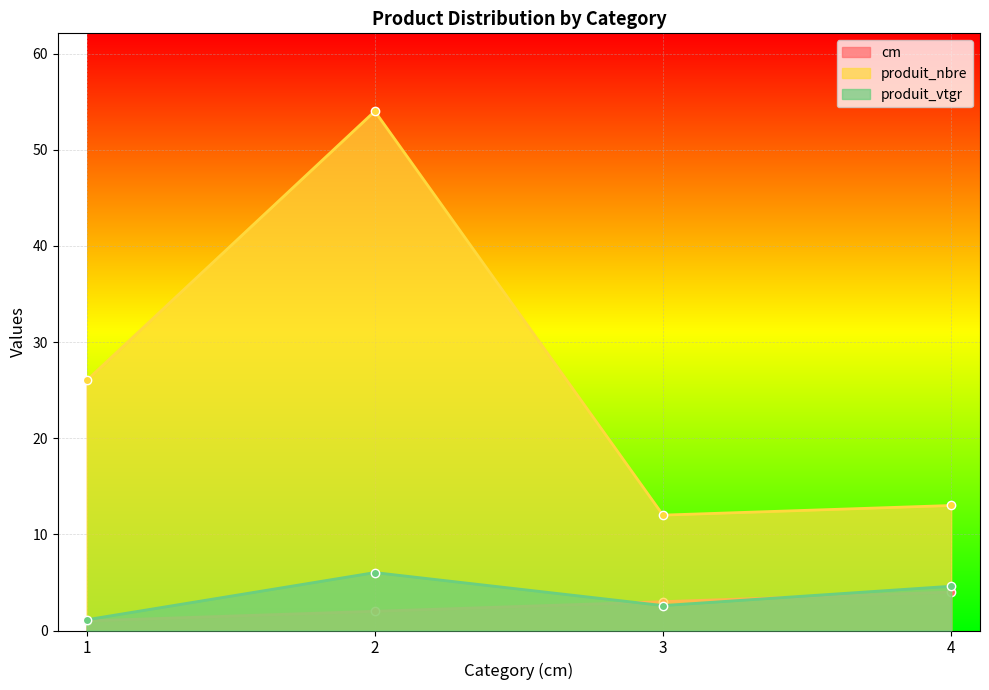

List the series in order of their peak value, highest first.

produit_nbre, produit_vtgr, cm